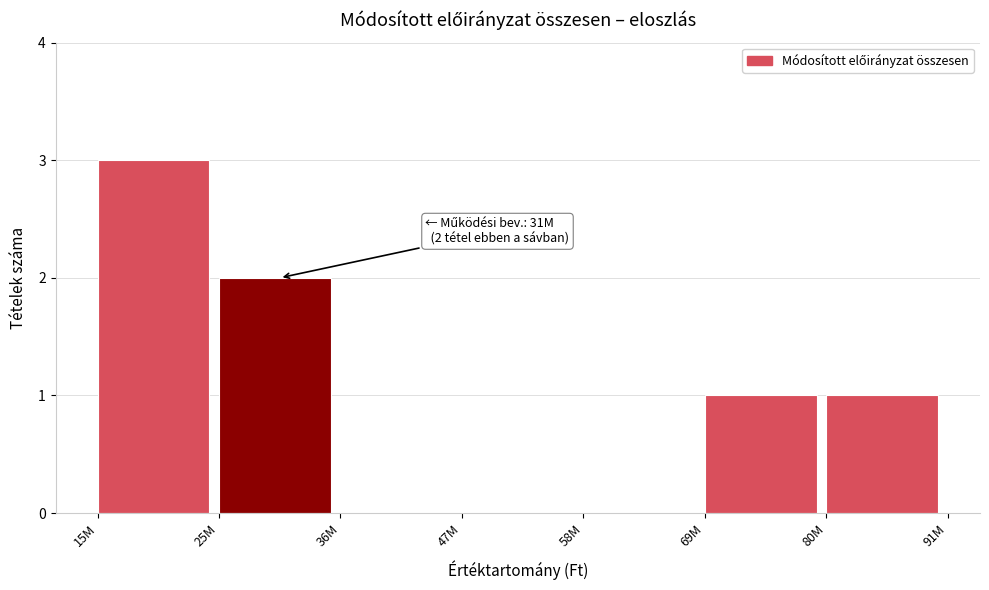

Reading left to right, list all the values displayed in this chart.

15M=3	25M=2	36M=0	47M=0	58M=0	69M=1	80M=1